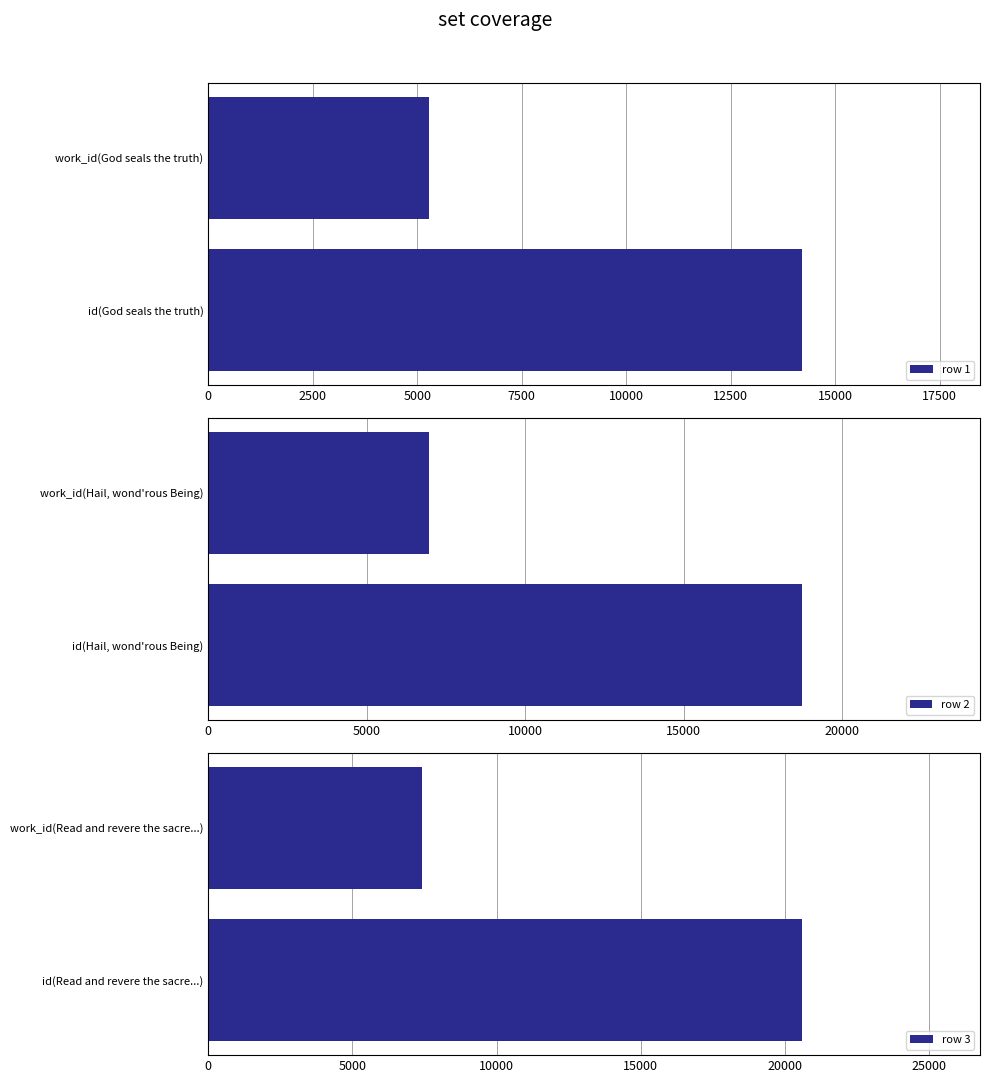

What is the difference between the row 1 values at id(God seals the truth) and work_id(God seals the truth)?

8918